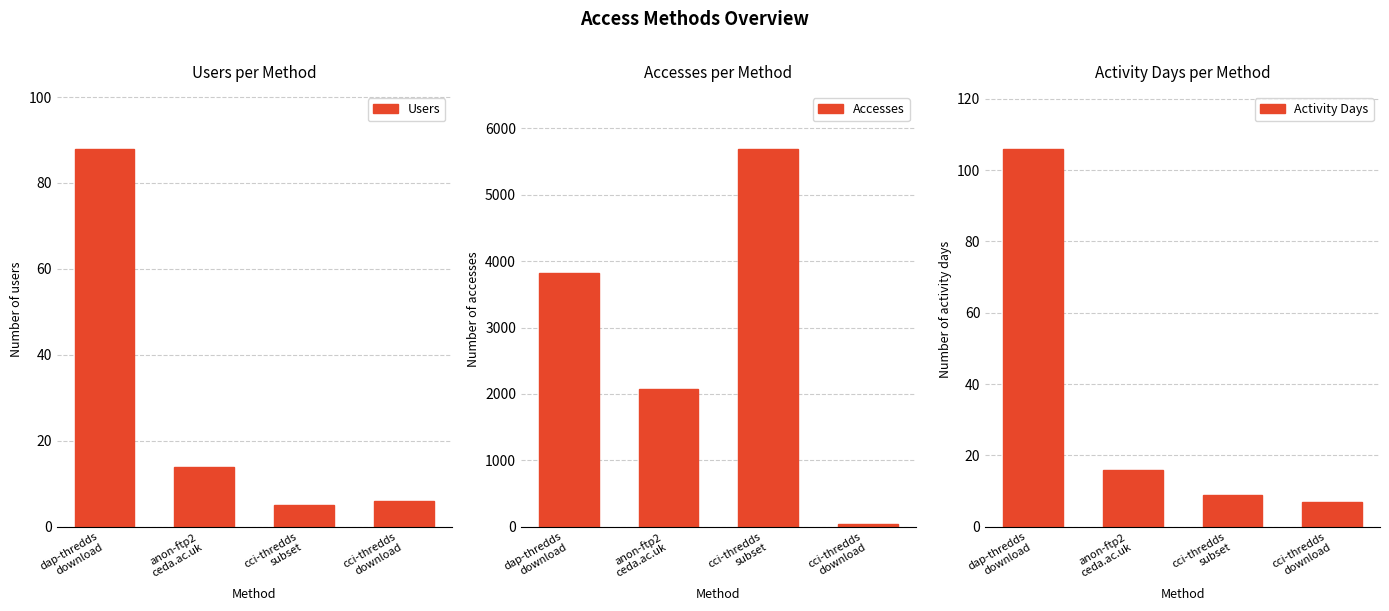

Reading right to left, extract all data points from this chart.

Users: cci-thredds
download=6	cci-thredds
subset=5	anon-ftp2
ceda.ac.uk=14	dap-thredds
download=88
Accesses: cci-thredds
download=34	cci-thredds
subset=5695	anon-ftp2
ceda.ac.uk=2068	dap-thredds
download=3824
Activity Days: cci-thredds
download=7	cci-thredds
subset=9	anon-ftp2
ceda.ac.uk=16	dap-thredds
download=106